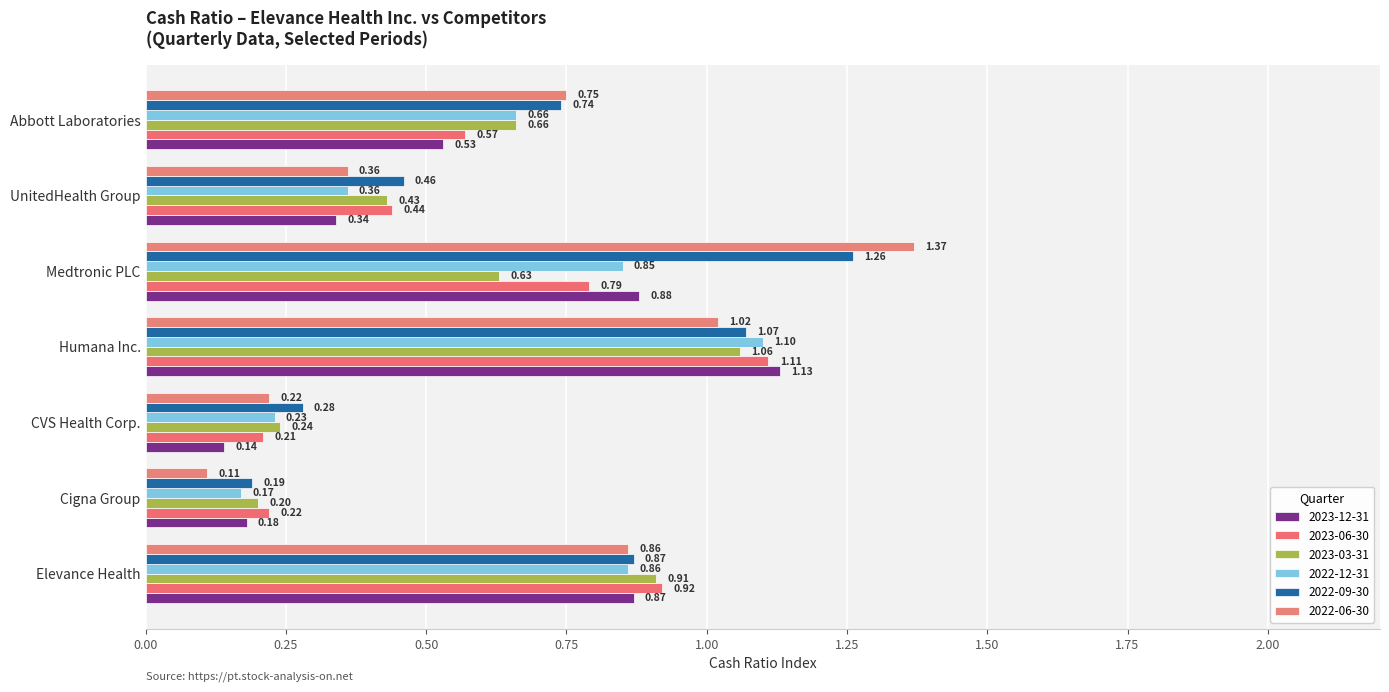

What position from the right is Cigna Group?

6